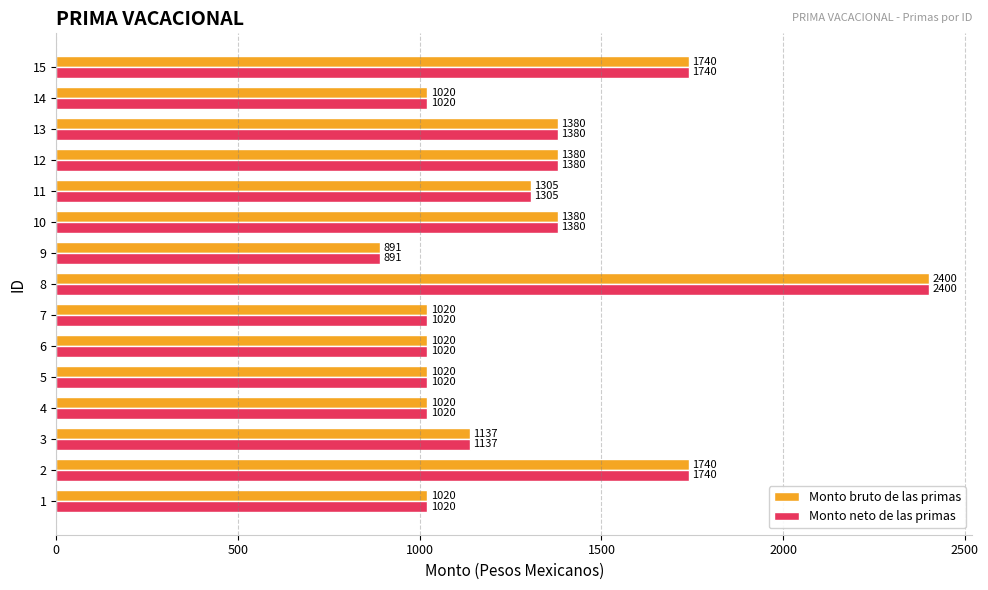

What is the difference between the Monto neto de las primas values at 11 and 10?

75